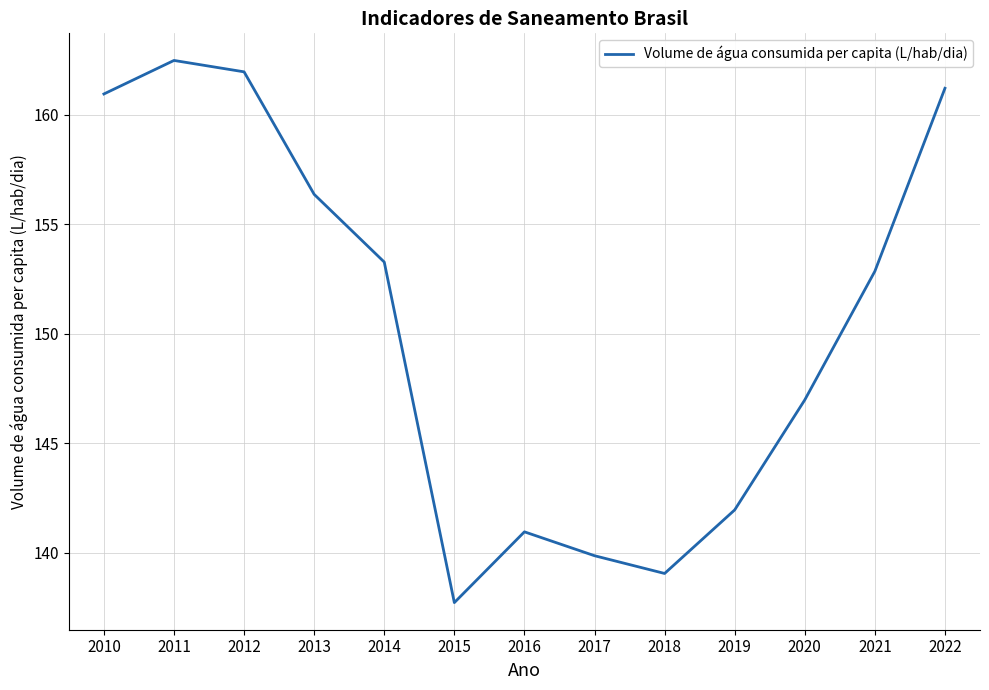

What is the change in value from 2011 to 2021?

-9.6